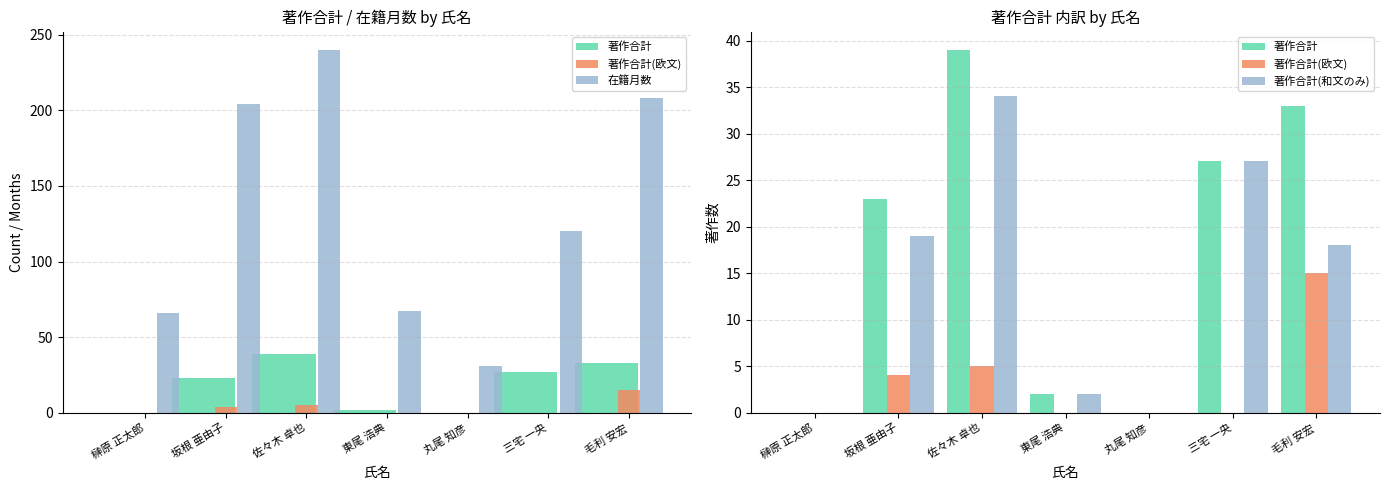

Reading left to right, extract all data points from this chart.

著作合計: 榊原 正太郎=0	坂根 亜由子=23	佐々木 卓也=39	東尾 浩典=2	丸尾 知彦=0	三宅 一央=27	毛利 安宏=33
著作合計(欧文): 榊原 正太郎=0	坂根 亜由子=4	佐々木 卓也=5	東尾 浩典=0	丸尾 知彦=0	三宅 一央=0	毛利 安宏=15
在籍月数: 榊原 正太郎=66	坂根 亜由子=204	佐々木 卓也=240	東尾 浩典=67	丸尾 知彦=31	三宅 一央=120	毛利 安宏=208
著作合計(和文のみ): 榊原 正太郎=0	坂根 亜由子=19	佐々木 卓也=34	東尾 浩典=2	丸尾 知彦=0	三宅 一央=27	毛利 安宏=18